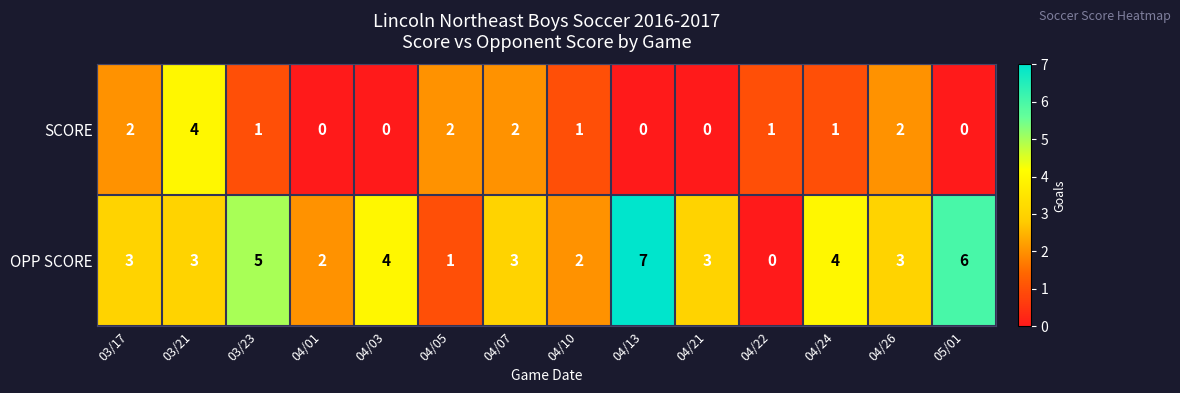

What is the approximate value of OPP SCORE at 04/03?

4